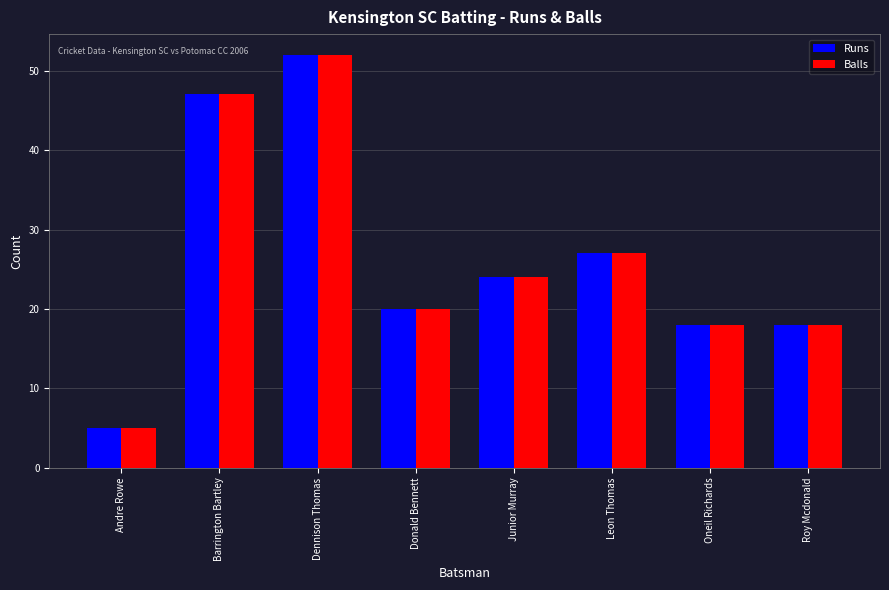

What is the maximum value for Runs?

52